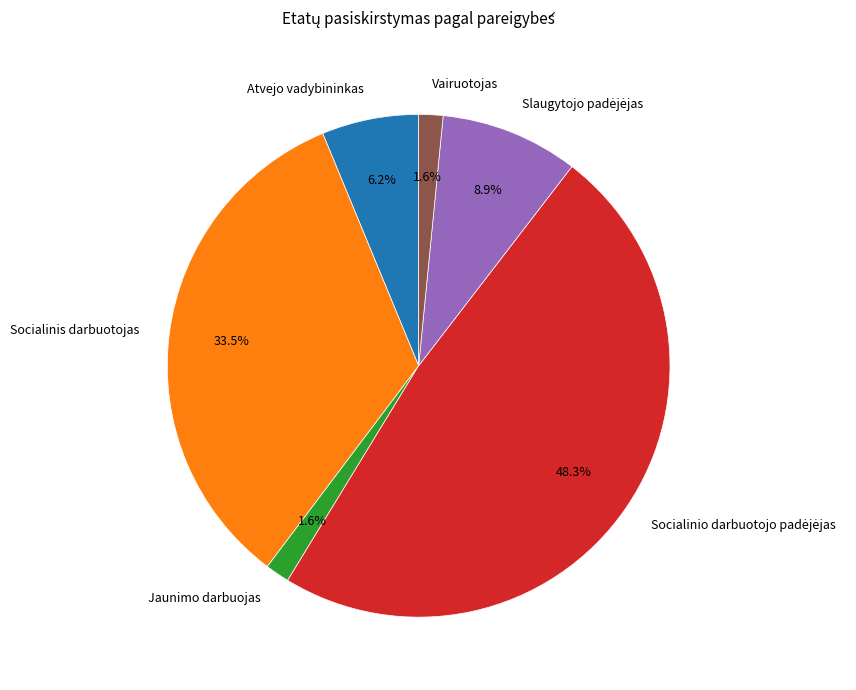

How many slices are in this pie chart?

6